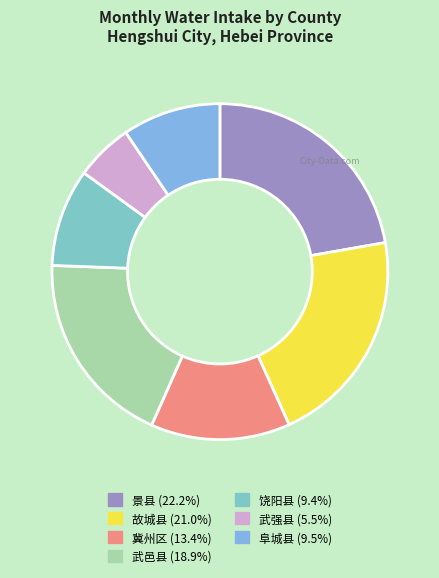

Which category has the biggest portion of the pie?

景县